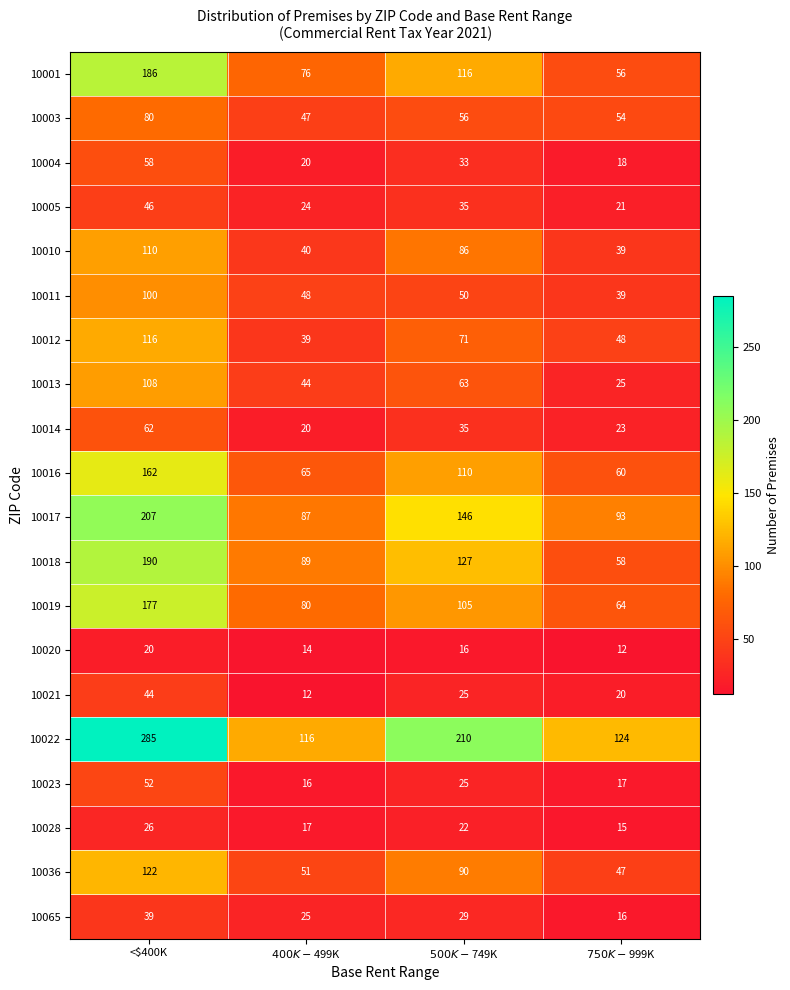

What is the total value across all series at $400K-$499K?

930